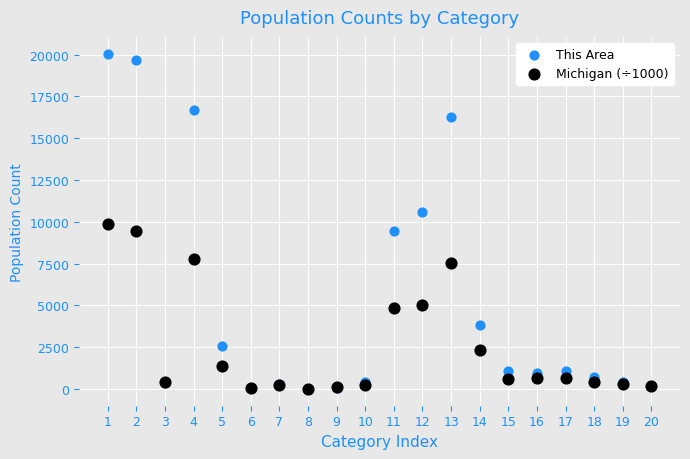

What are all the series names shown in the legend?

This Area, Michigan (÷1000)